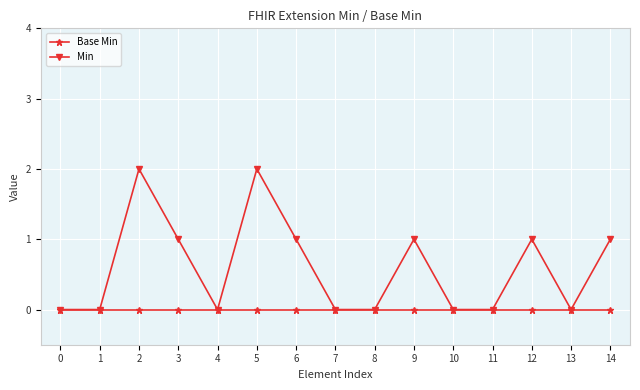

How many Min values are between 0 and 1?

13